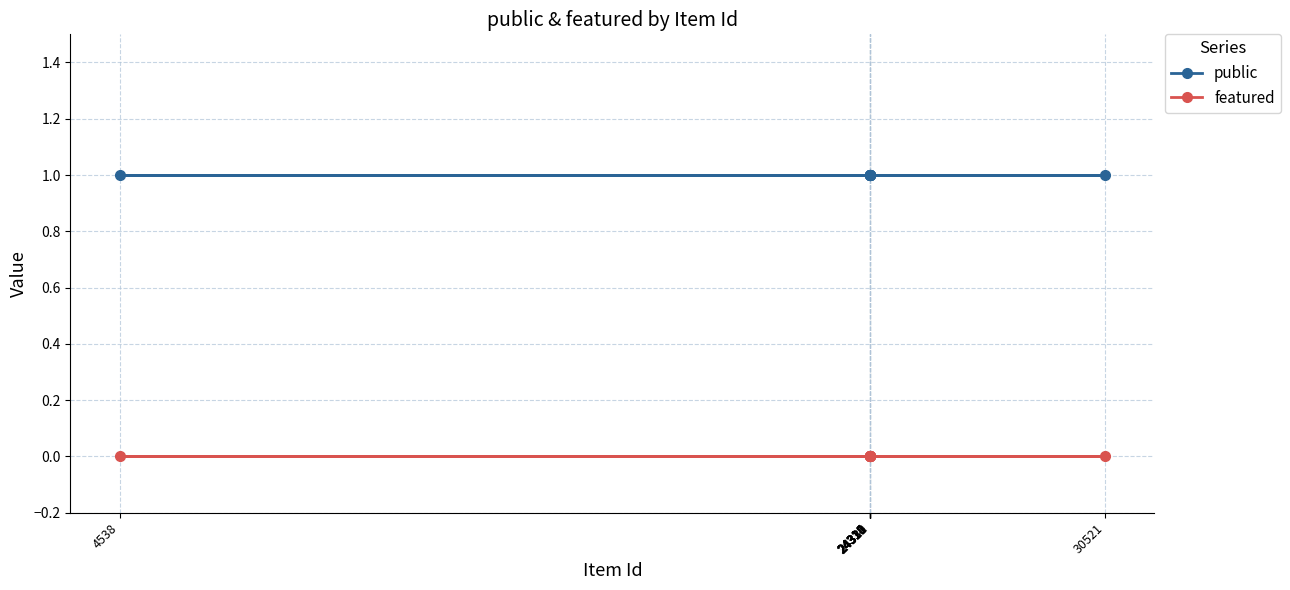

Between 24320 and 24333, which series saw the biggest shift?

public